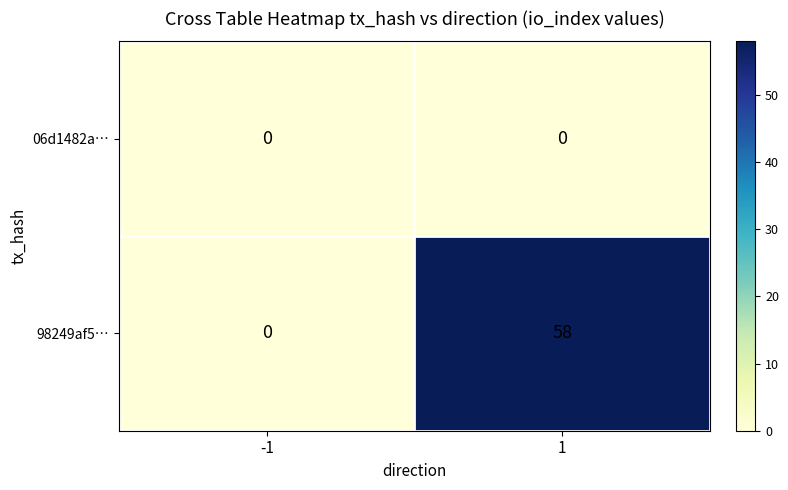

What is the highest value of the 98249af5… series?

58